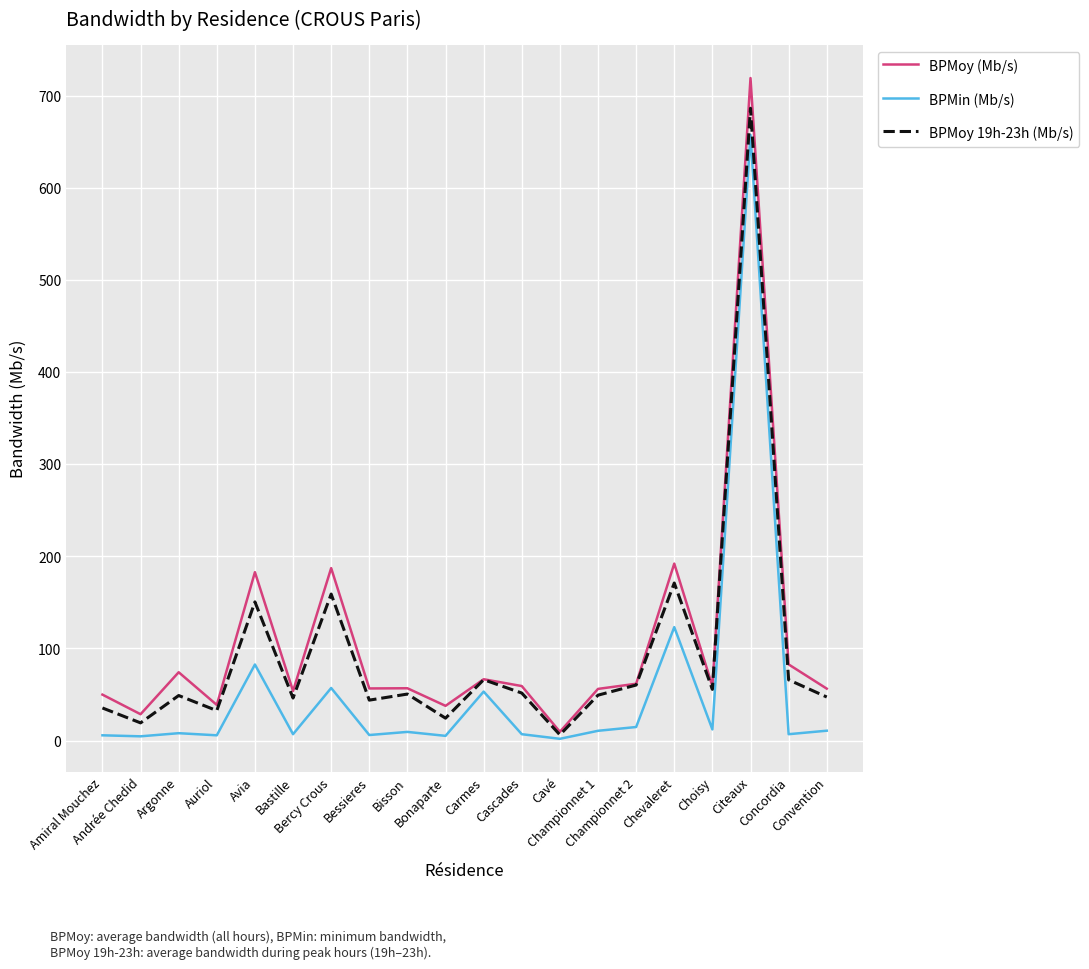

What are all the series names shown in the legend?

BPMoy (Mb/s), BPMin (Mb/s), BPMoy 19h-23h (Mb/s)